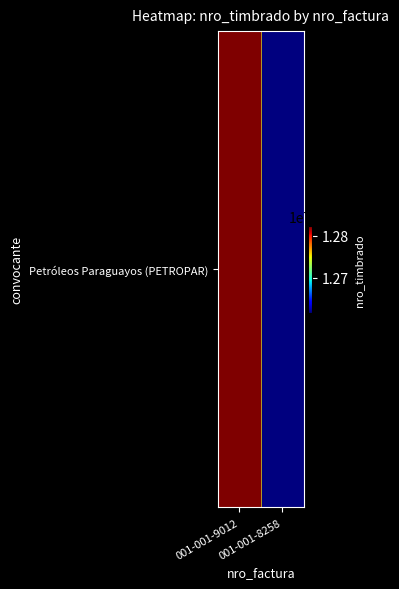

Which has a higher value, 001-001-9012 or 001-001-8258?

001-001-9012